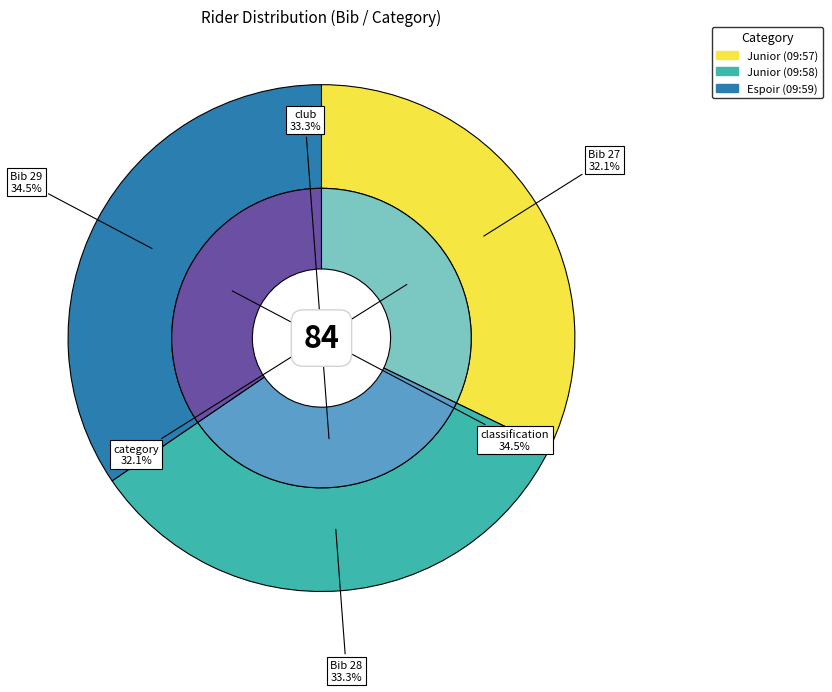

The Espoir (09:59) slice represents 35% of the pie. True or false?

True